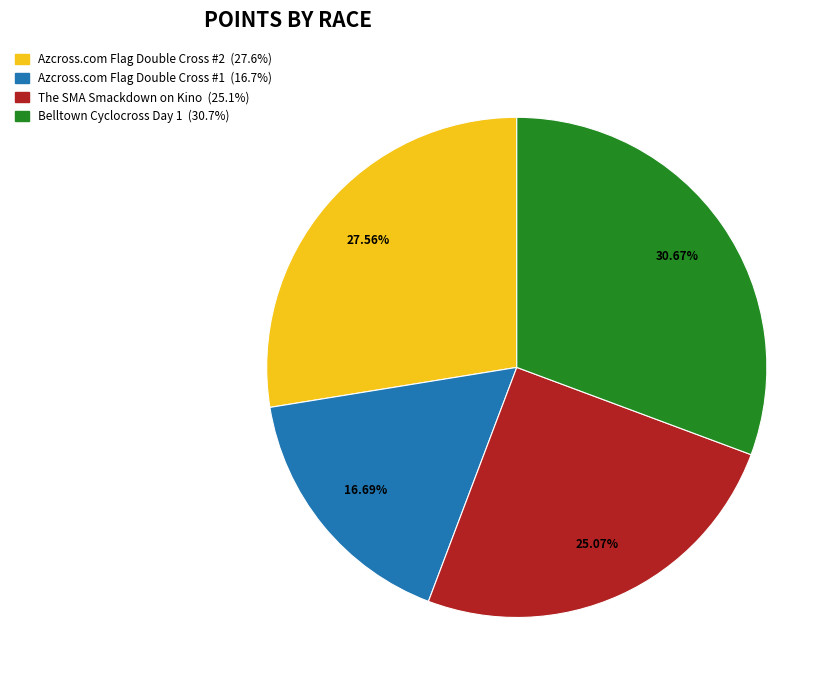

True or false: Azcross.com Flag Double Cross #1 accounts for 11% of the total.

False